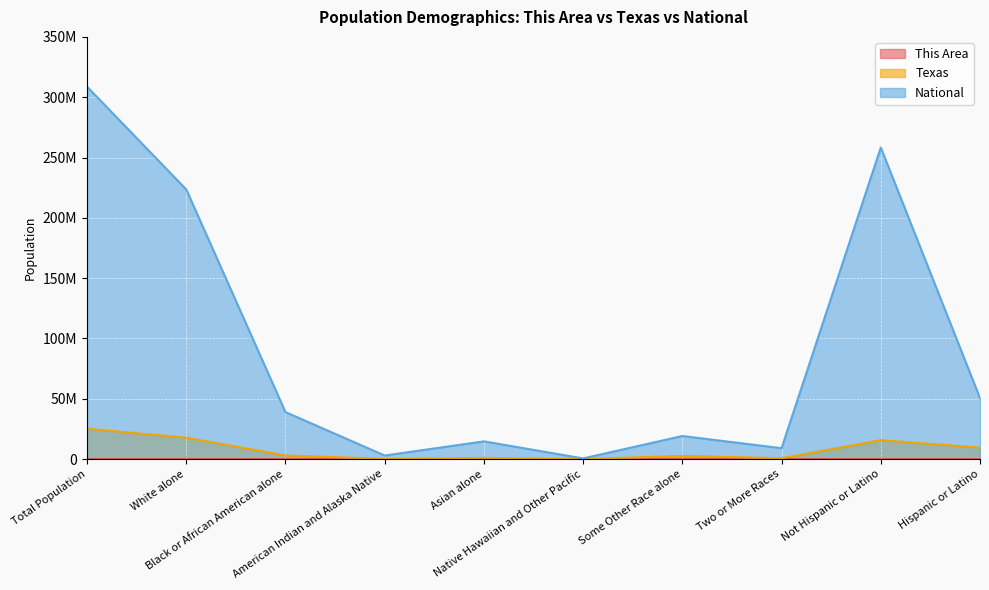

True or false: This Area and National intersect in this chart.

False